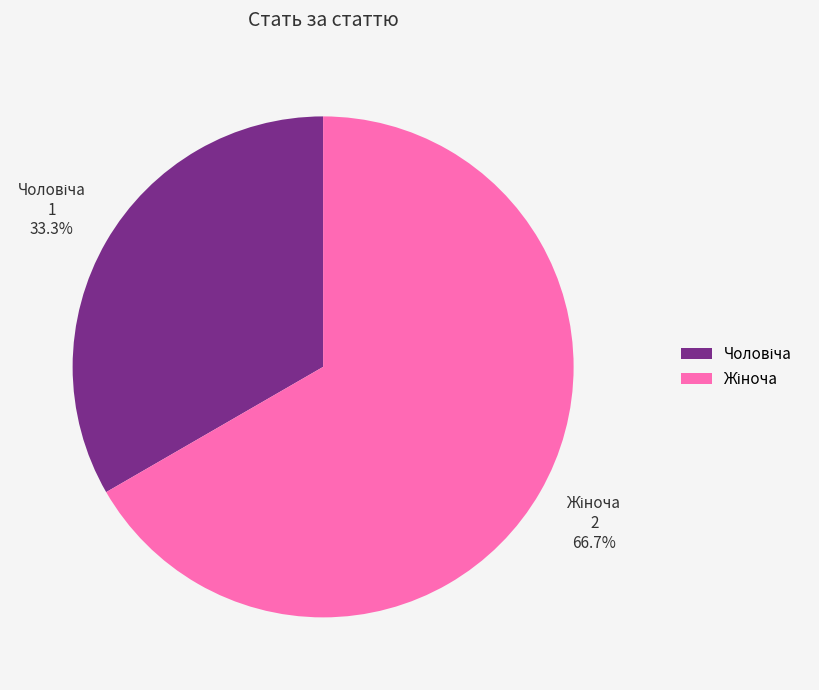

Does any single category account for the majority?

Yes